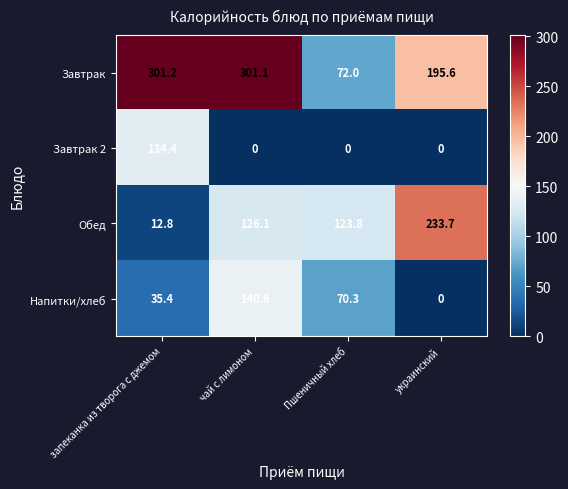

Which series has the largest total across all categories?

Завтрак